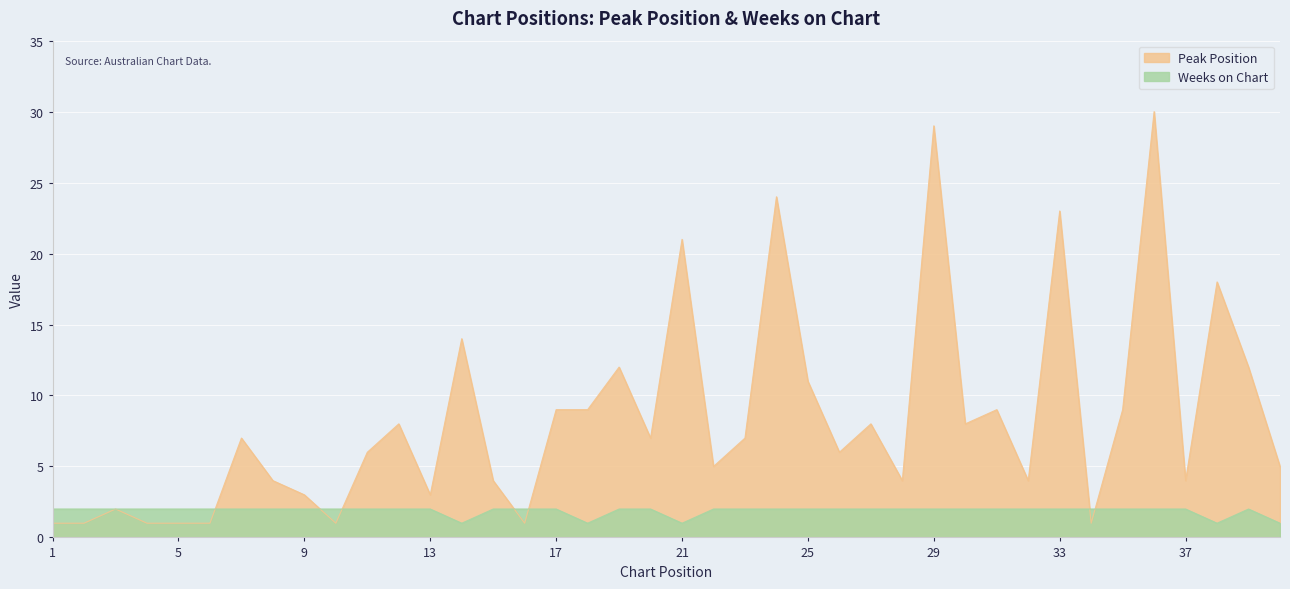

What is the total value across all series at 7?

9